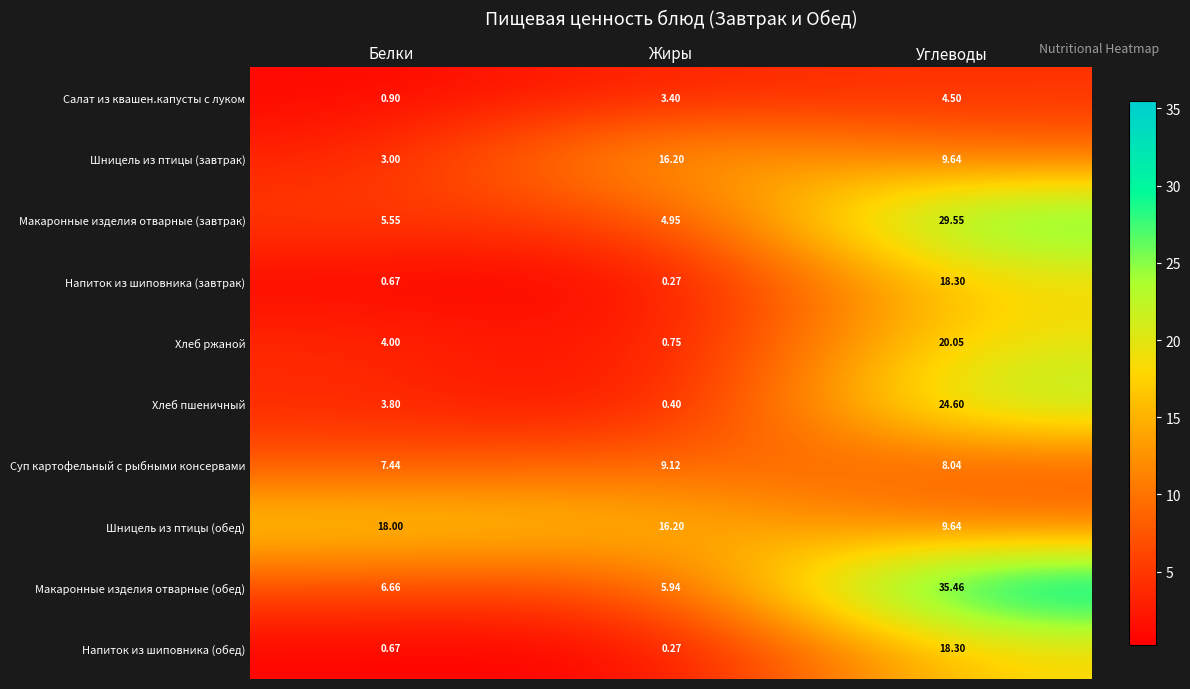

Which series changed the most between Белки and Жиры?

Шницель из птицы (завтрак)